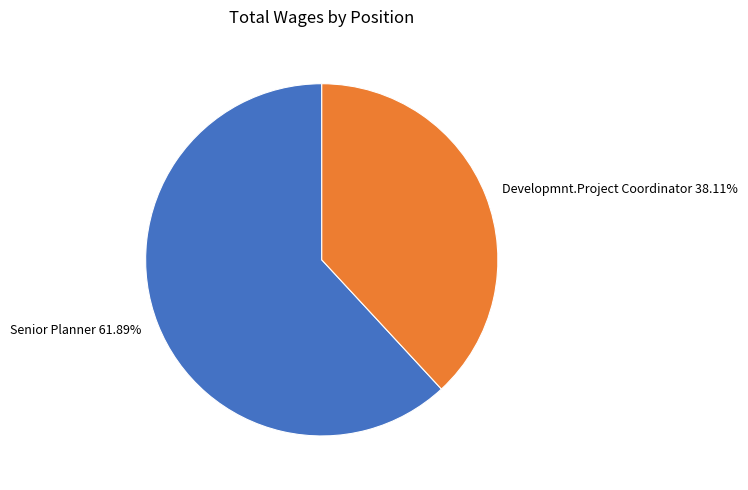

What percentage is the Senior Planner slice, to the nearest percent?

62%